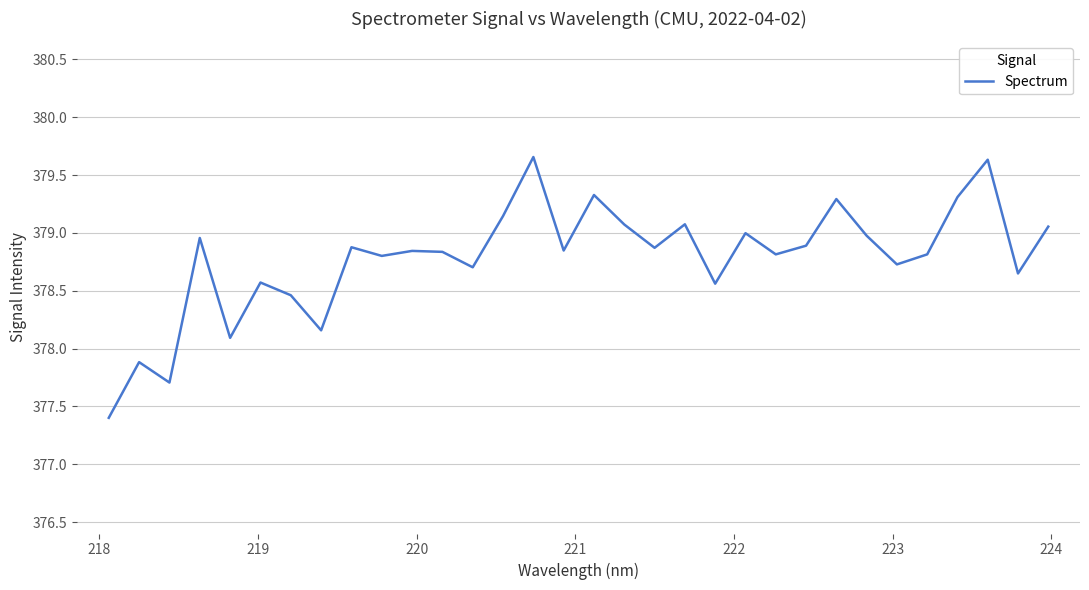

Is this an area chart (filled region under the line)?

No